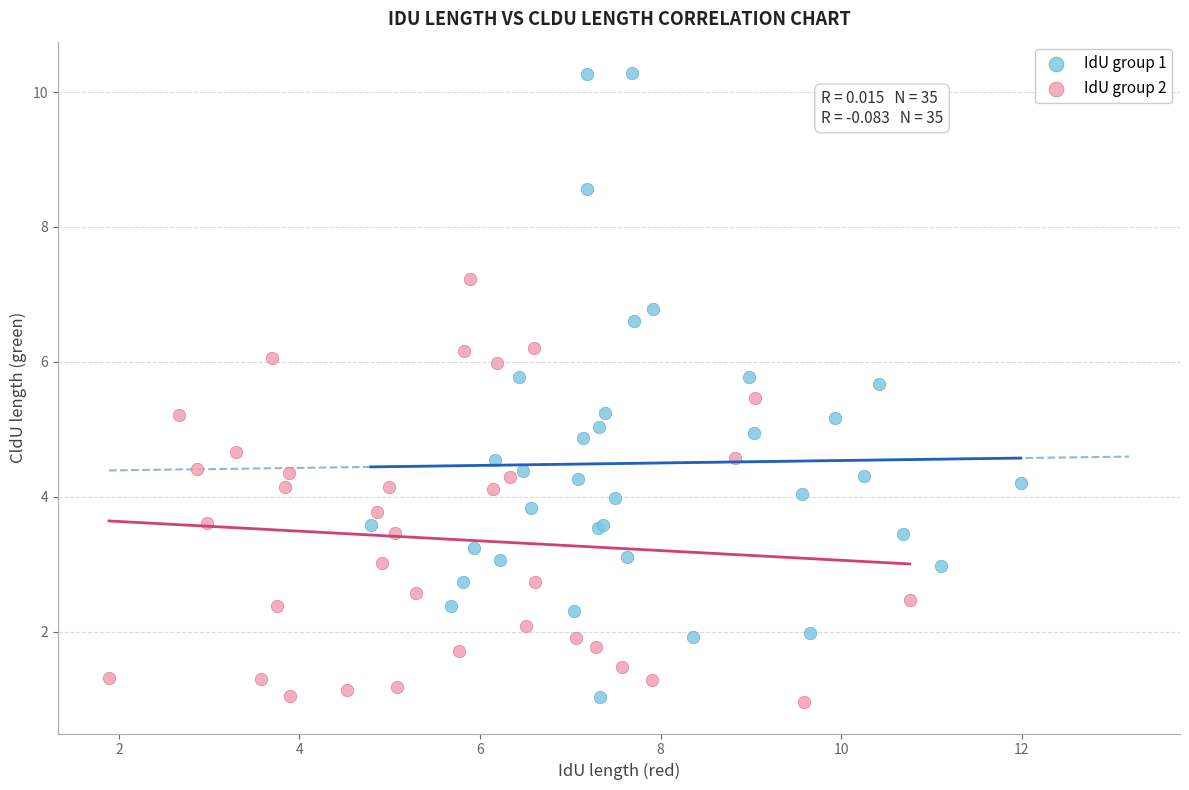

Which series has the largest Y range (max minus min)?

IdU group 1